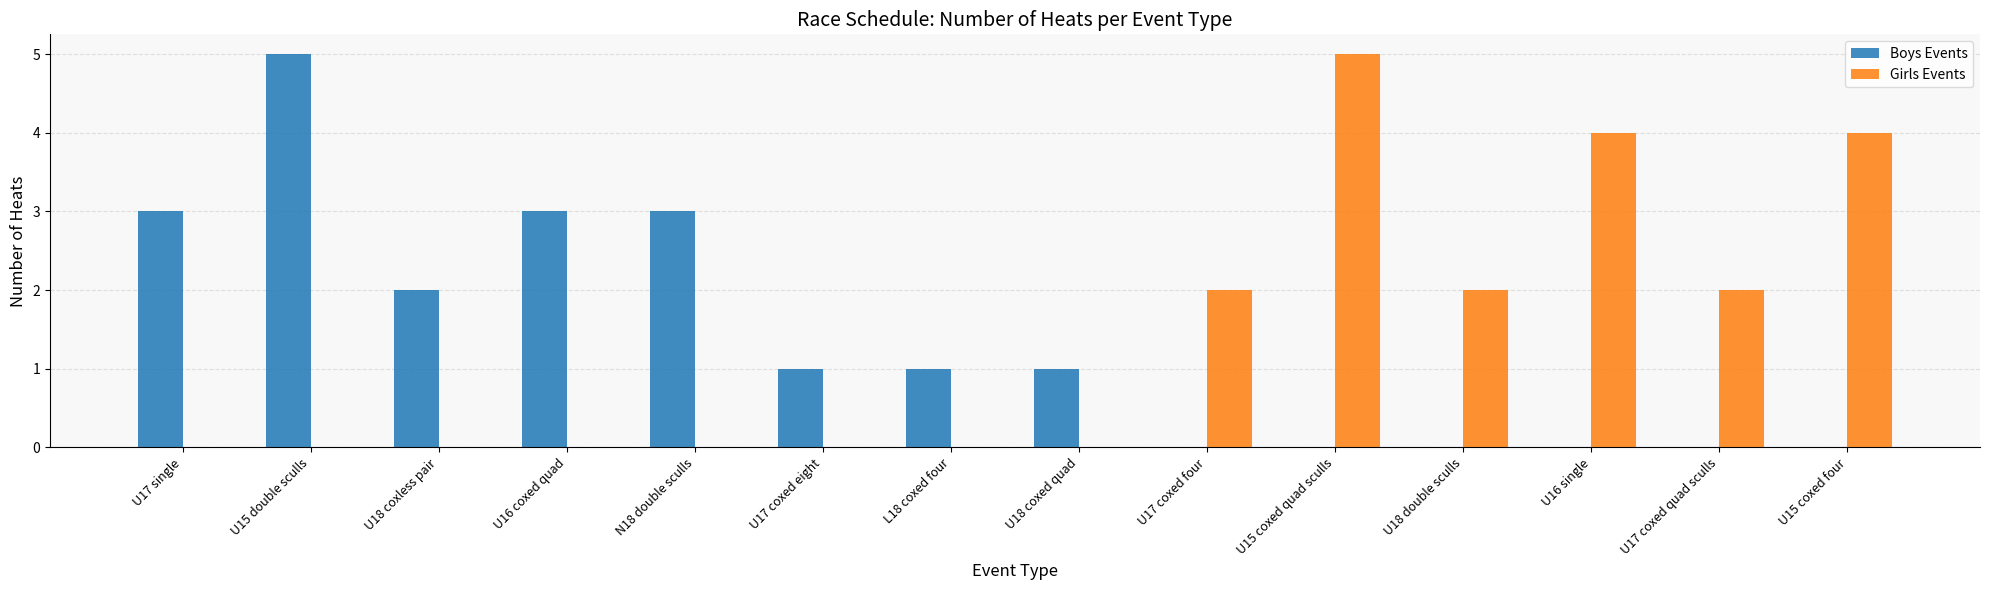

What is the maximum value shown in the chart?

5